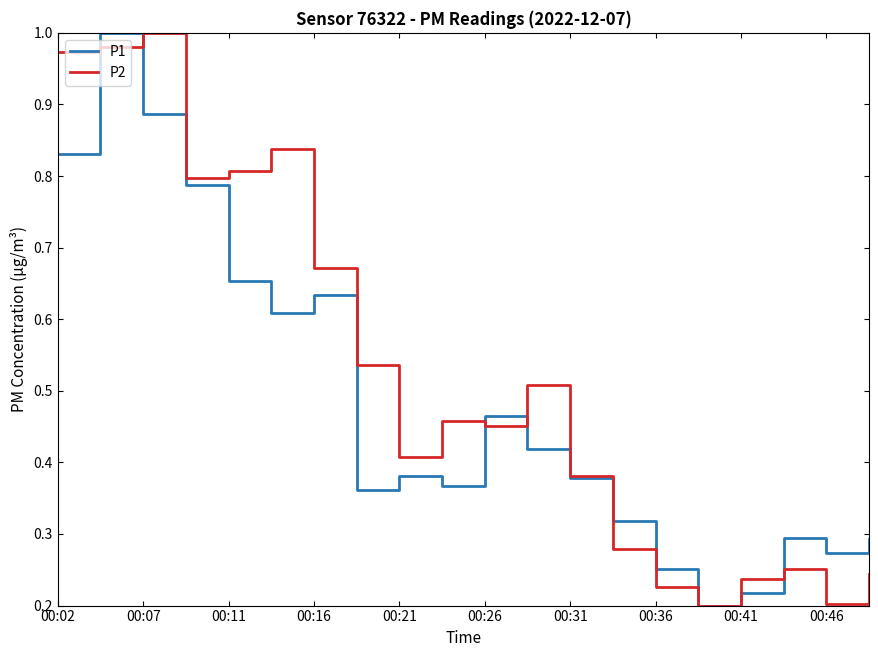

Which series has the largest total across all categories?

P2